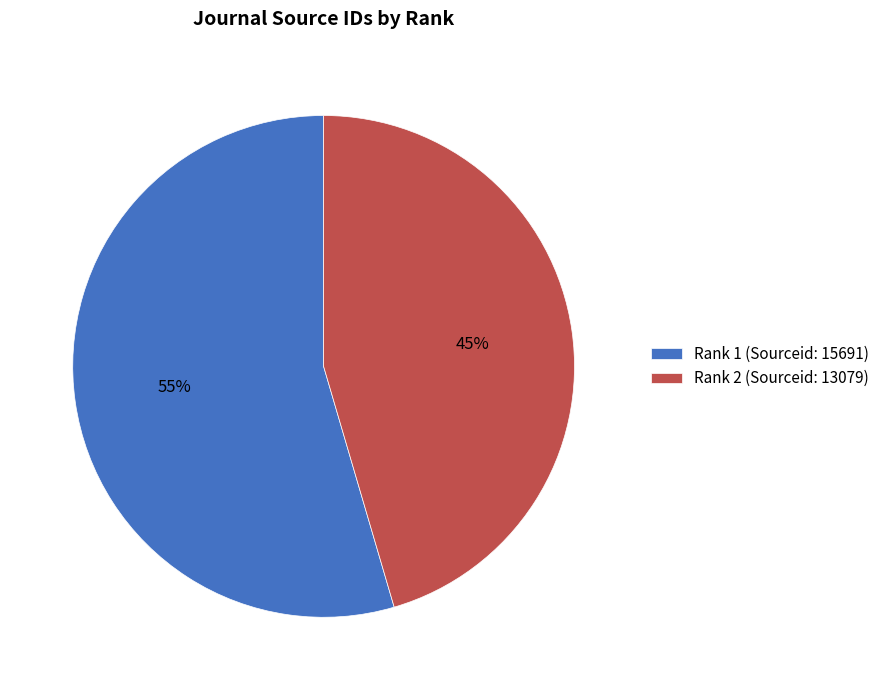

What is the largest slice in the pie chart?

Rank 1 (Sourceid: 15691)